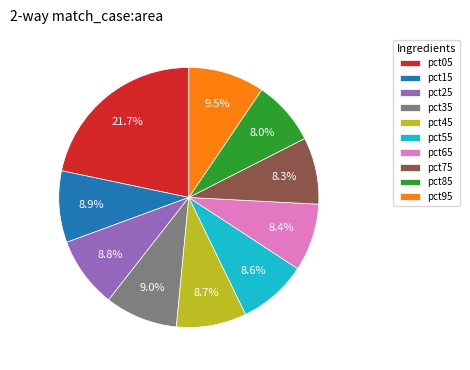

What percentage do pct95 and pct45 together represent?

18.2%